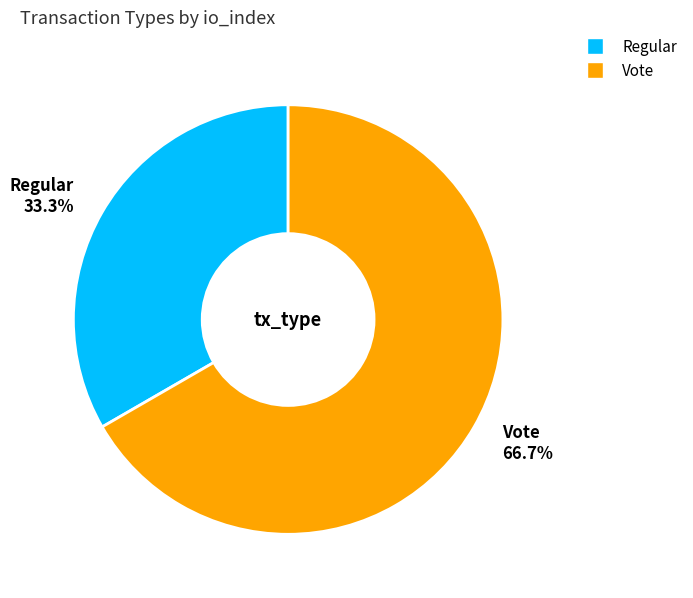

True or false: Regular accounts for 48% of the total.

False